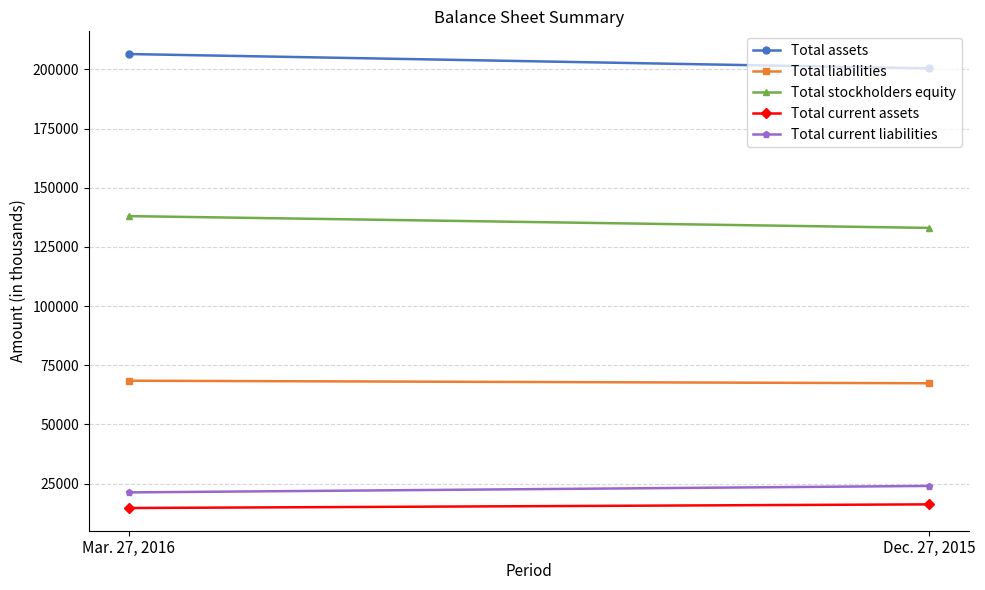

The Total stockholders equity series shows 88346 at Dec. 27, 2015. True or false?

False